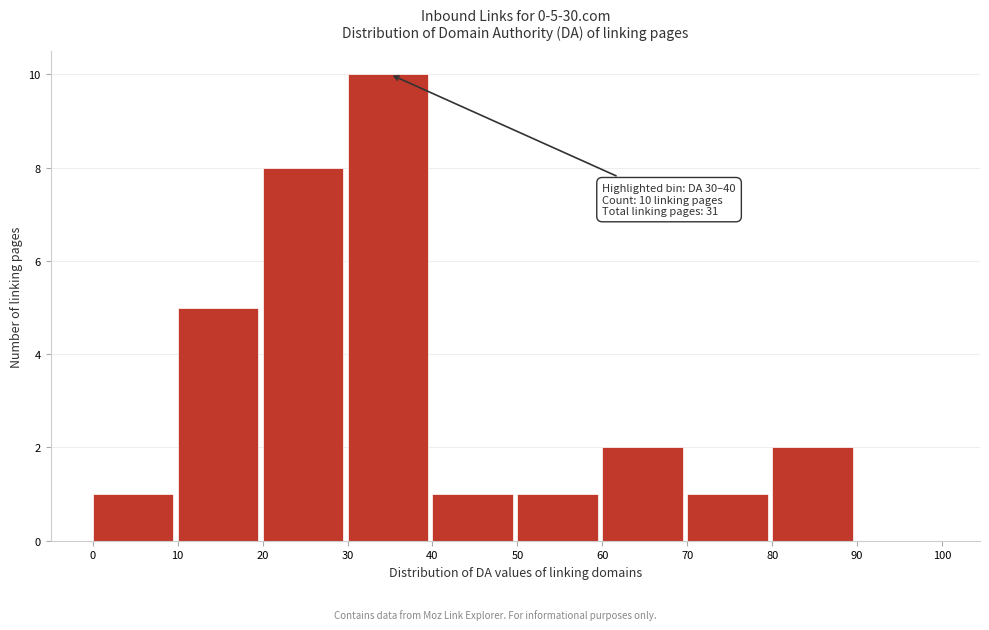

Which range on the x-axis has the tallest bar?

30 to 40